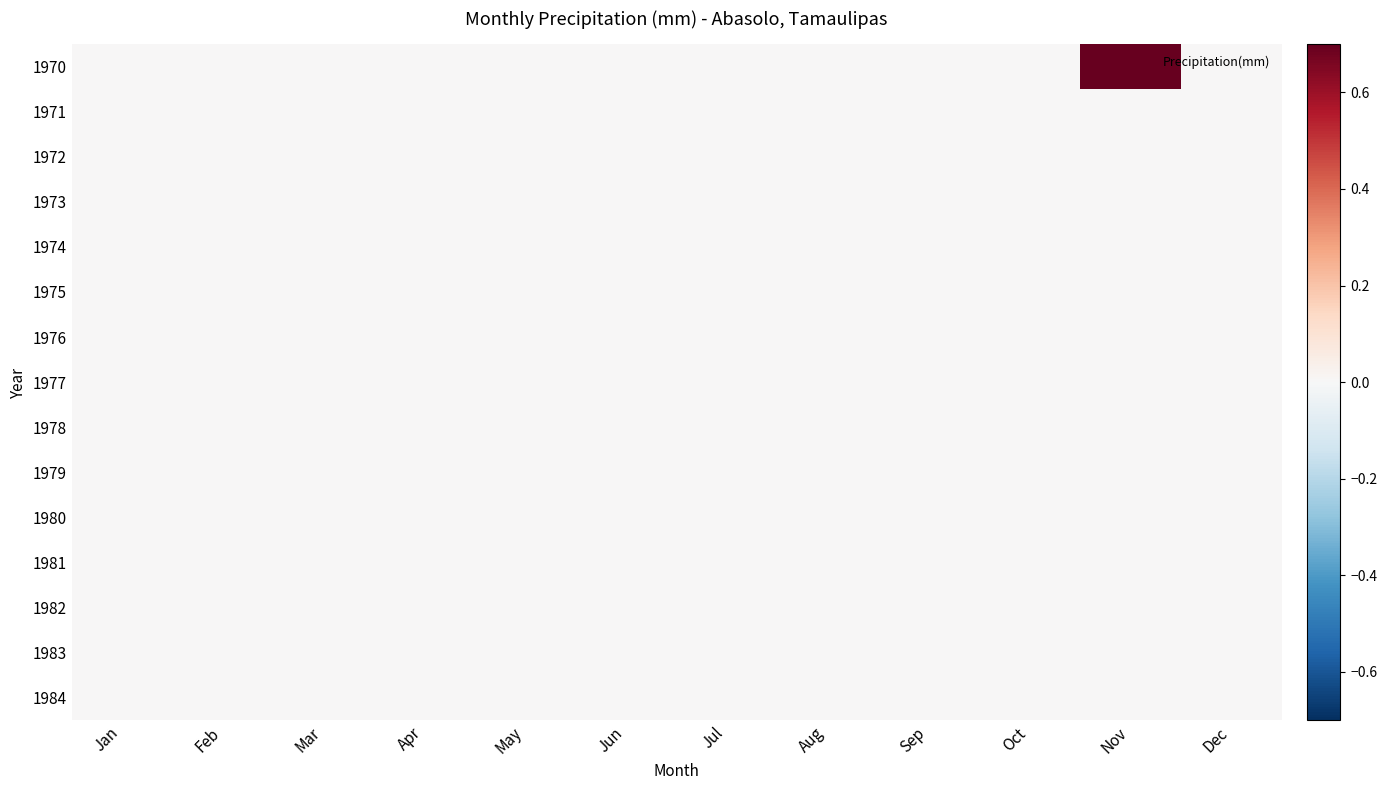

At which category is the sum across all series the highest?

Nov